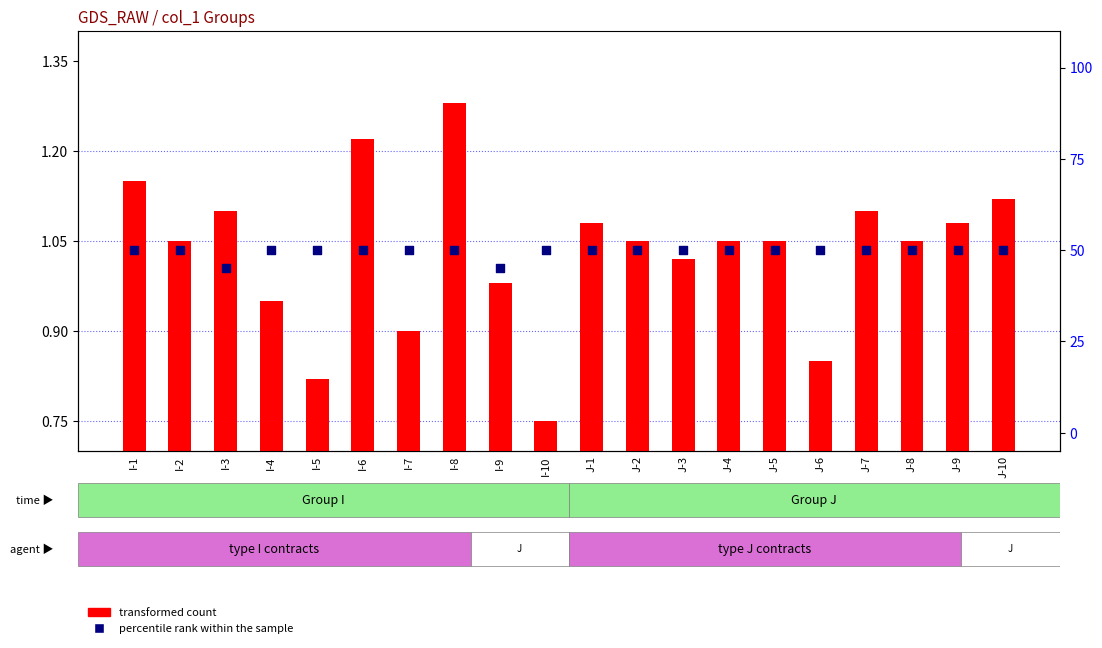

At how many categories does at least one series exceed 45?

18